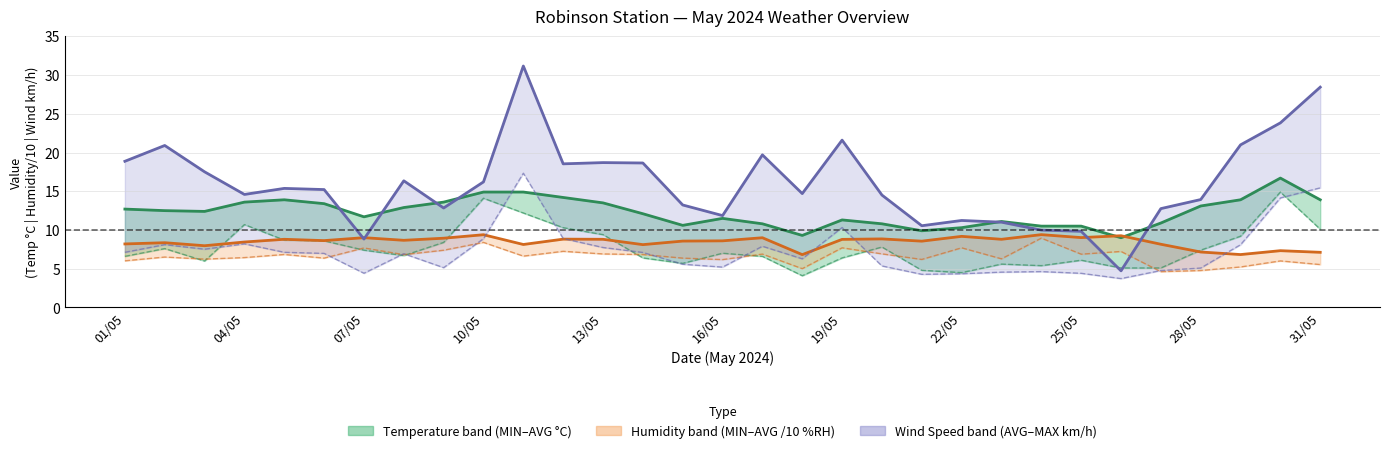

At how many categories does at least one series exceed 6?

31